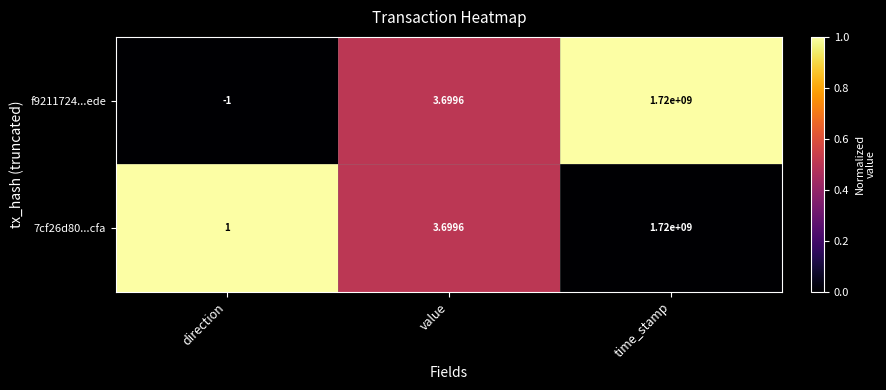

At which category is the sum across all series the highest?

time_stamp